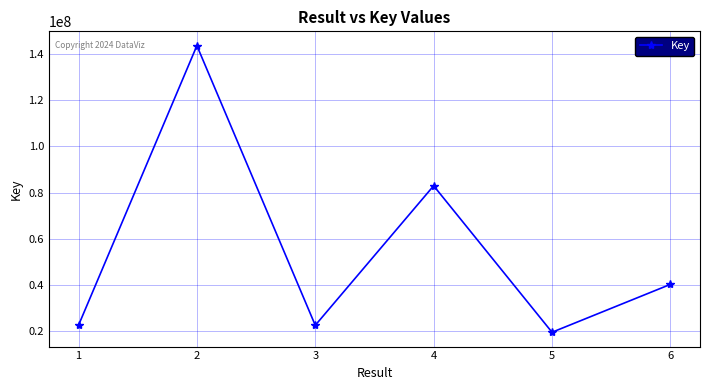

What is the difference between the second highest and second lowest values?

60574789